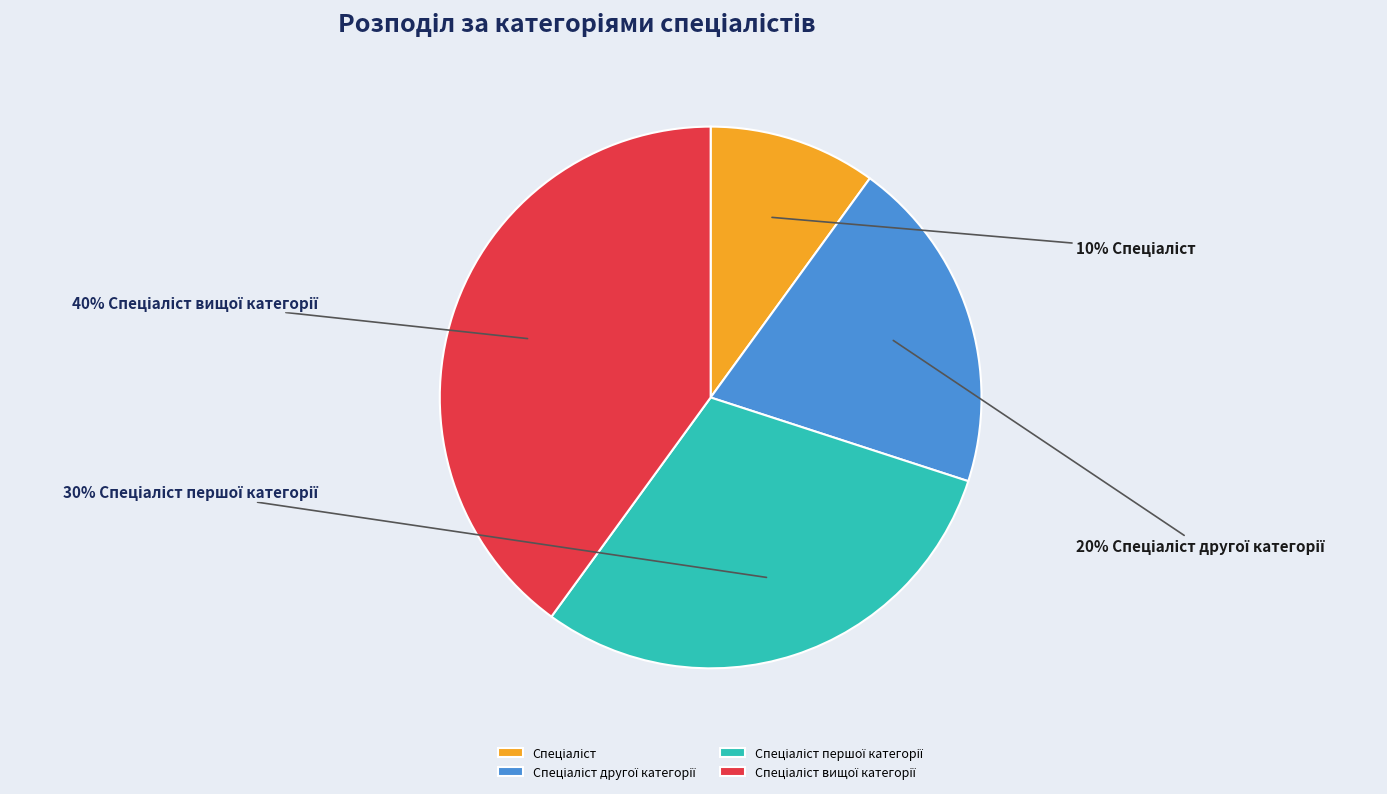

To the nearest percent, what is the average slice percentage?

25%